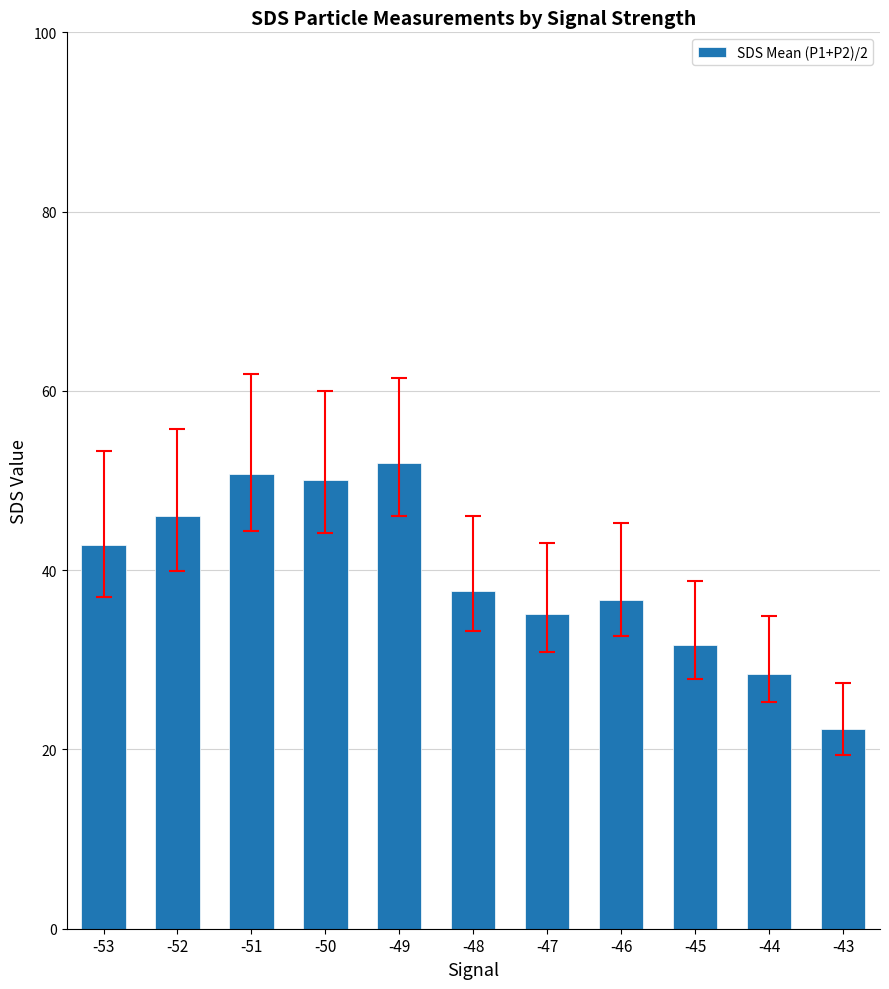

At which category does the chart reach its minimum across all series?

-43